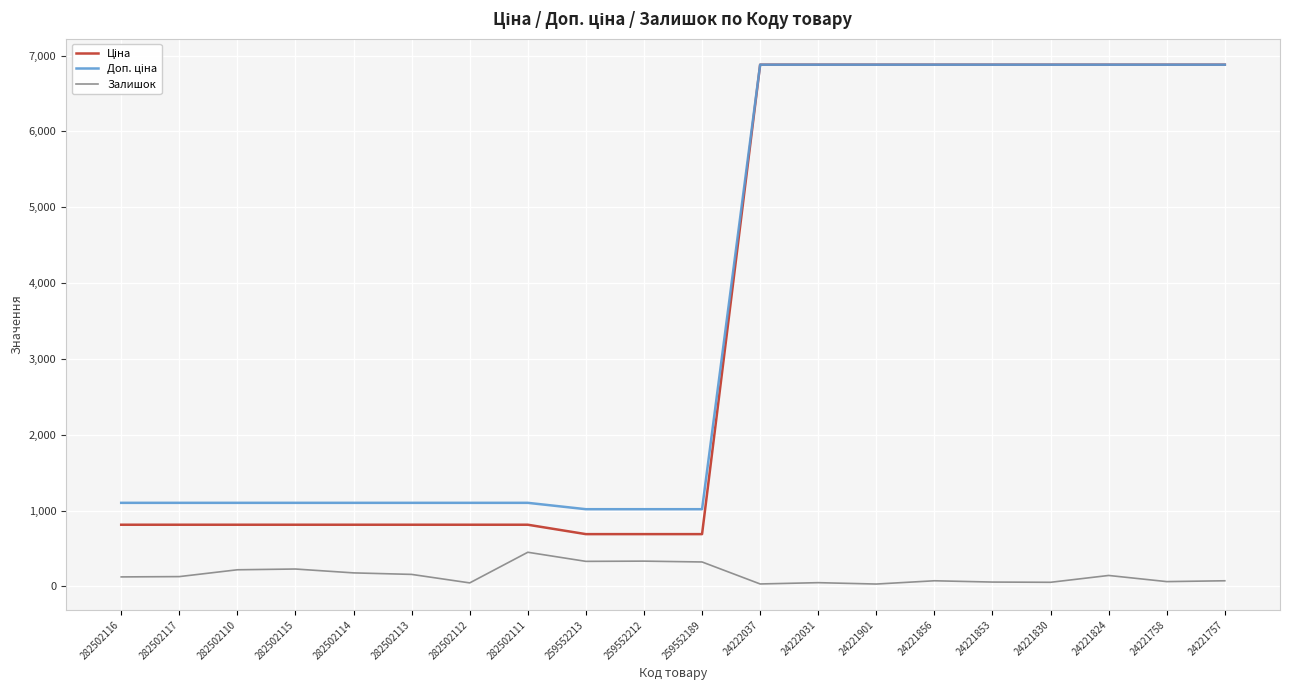

The value of Залишок at 24221856 is 74.0. True or false?

True